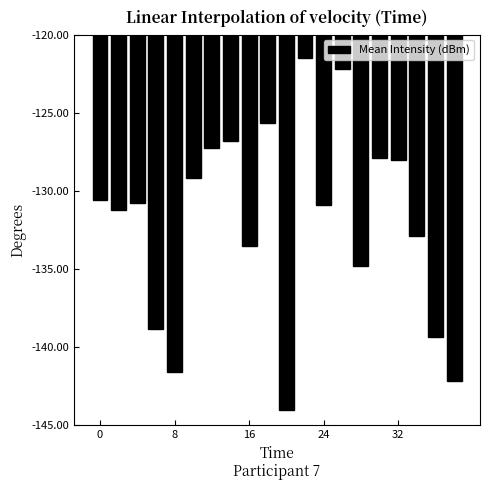

What is the value of the 18th bar from the left?

-132.9